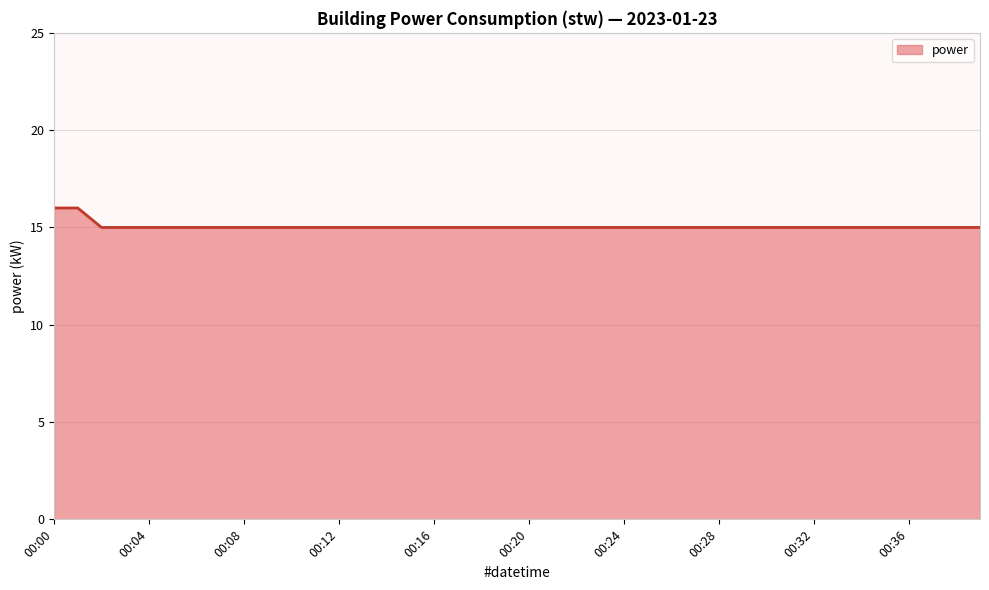

What is the minimum value shown in the chart?

15